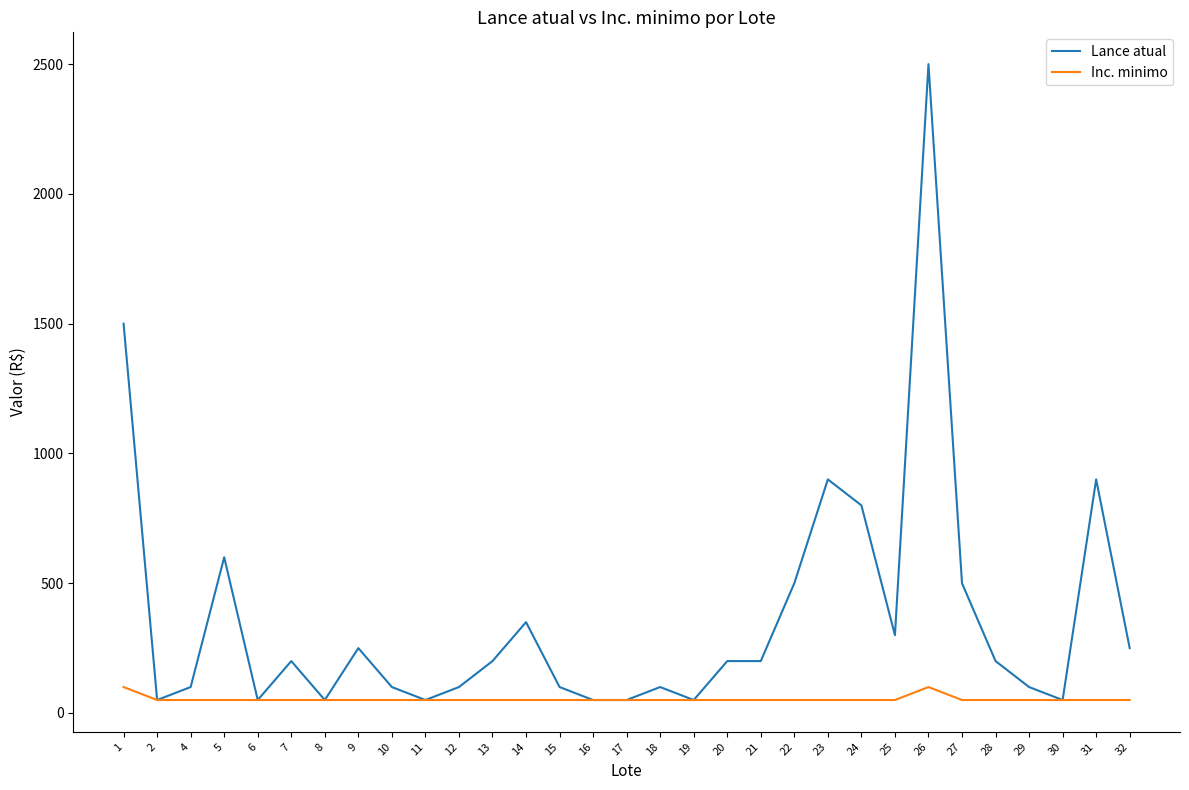

Does the chart have visible grid lines?

No